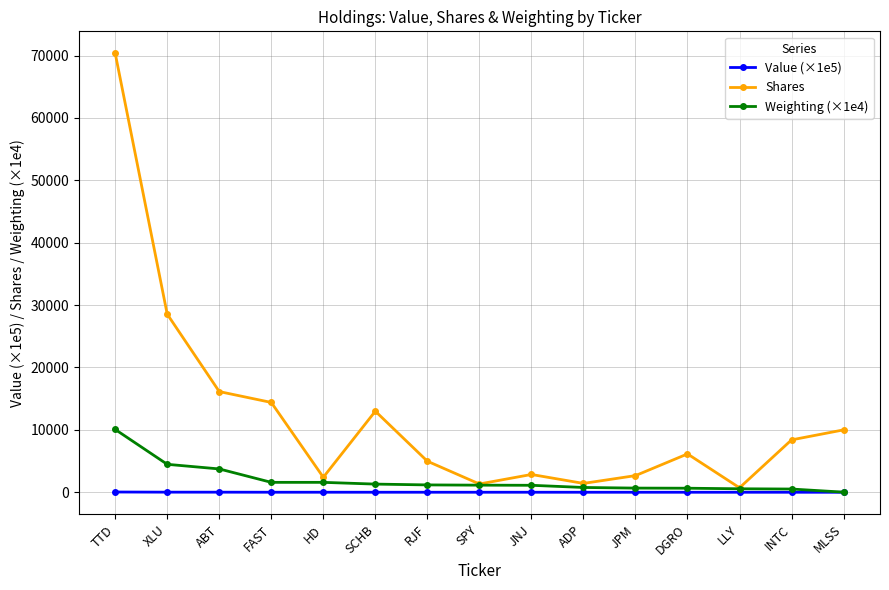

Rank the series by their average value, from lowest to highest.

Value (×1e5), Weighting (×1e4), Shares